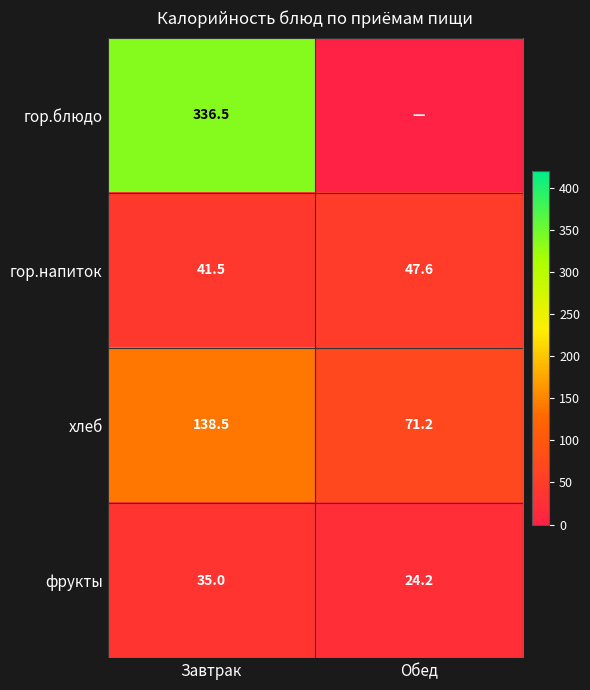

Is it true that хлеб equals 71.2 at Обед?

True